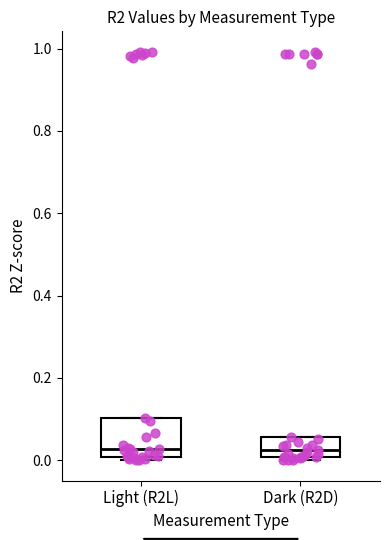

Which box is the tallest, from its lower edge to its upper edge?

Light (R2L)